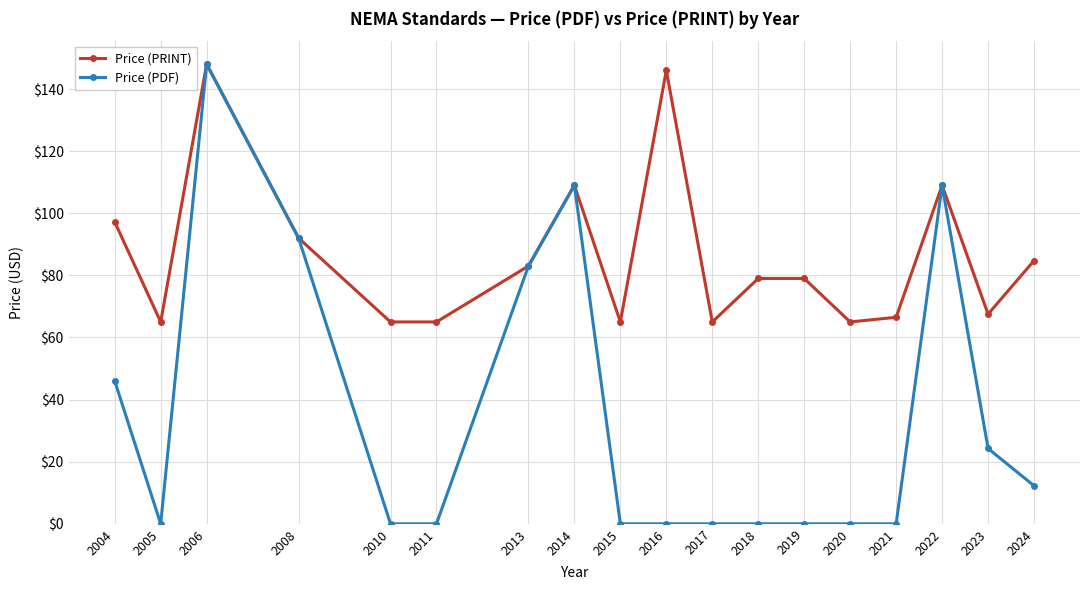

At which category does Price (PDF) reach its first local valley?

2005